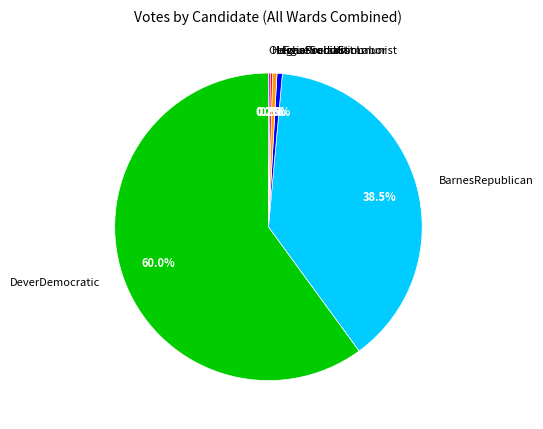

Which slice is the largest?

DeverDemocratic